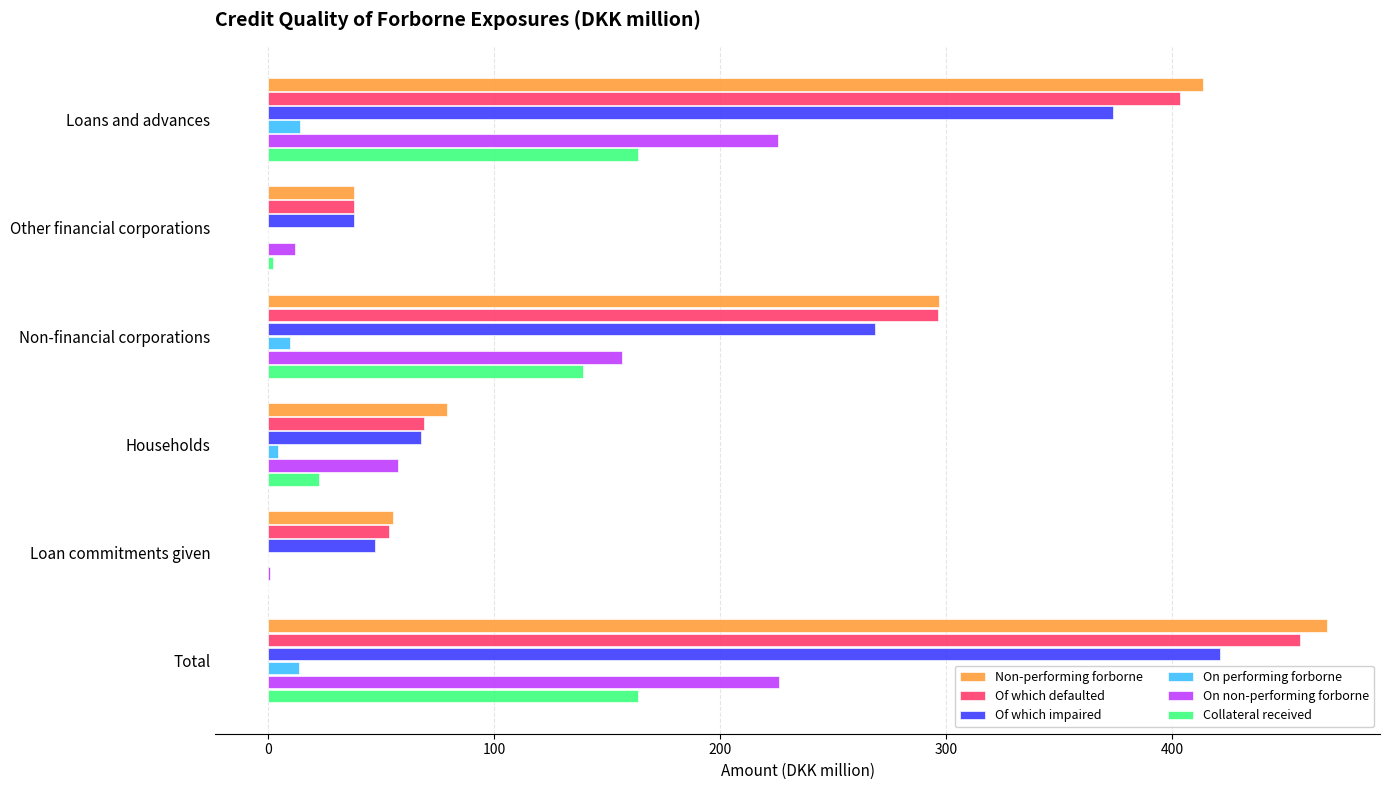

Between Households and Loan commitments given, which series saw the biggest shift?

On non-performing forborne